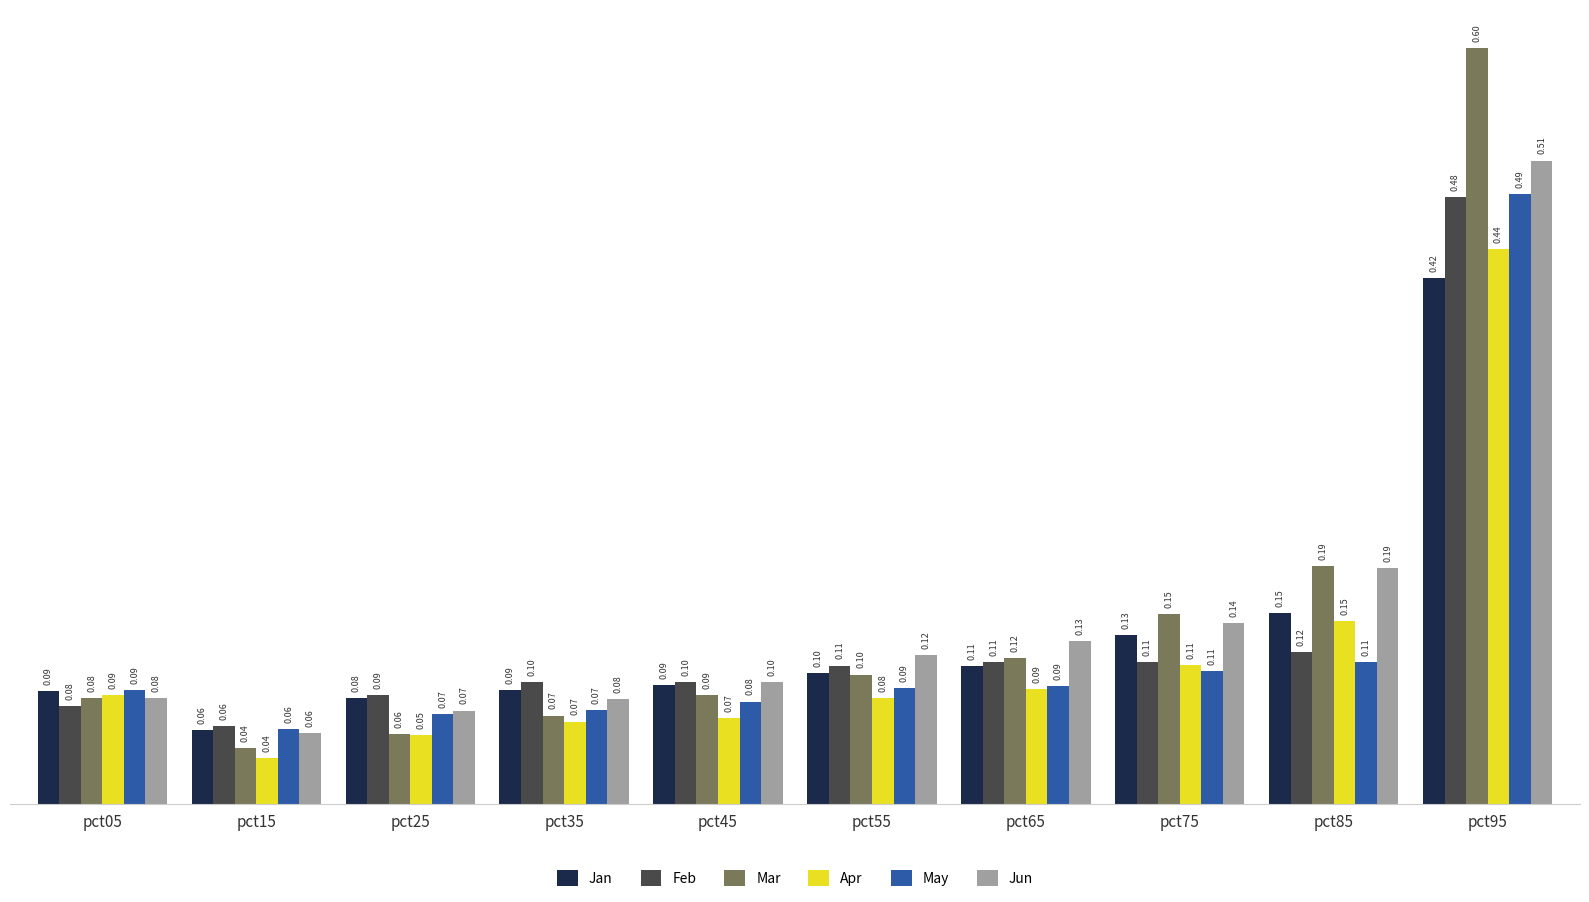

How many bars are there in each group?

6